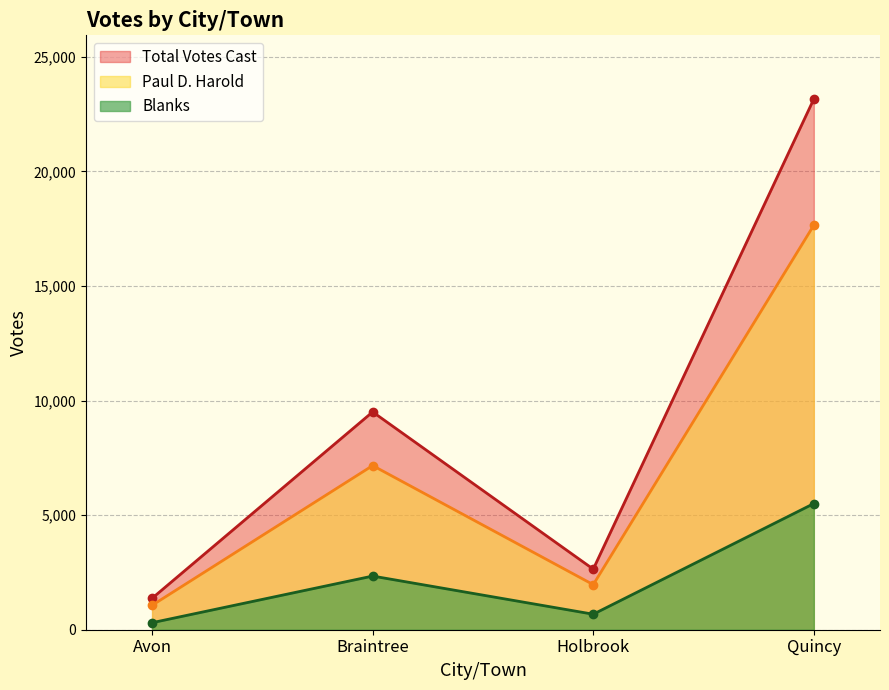

Read the Paul D. Harold value at Avon, to the nearest 100.

1100